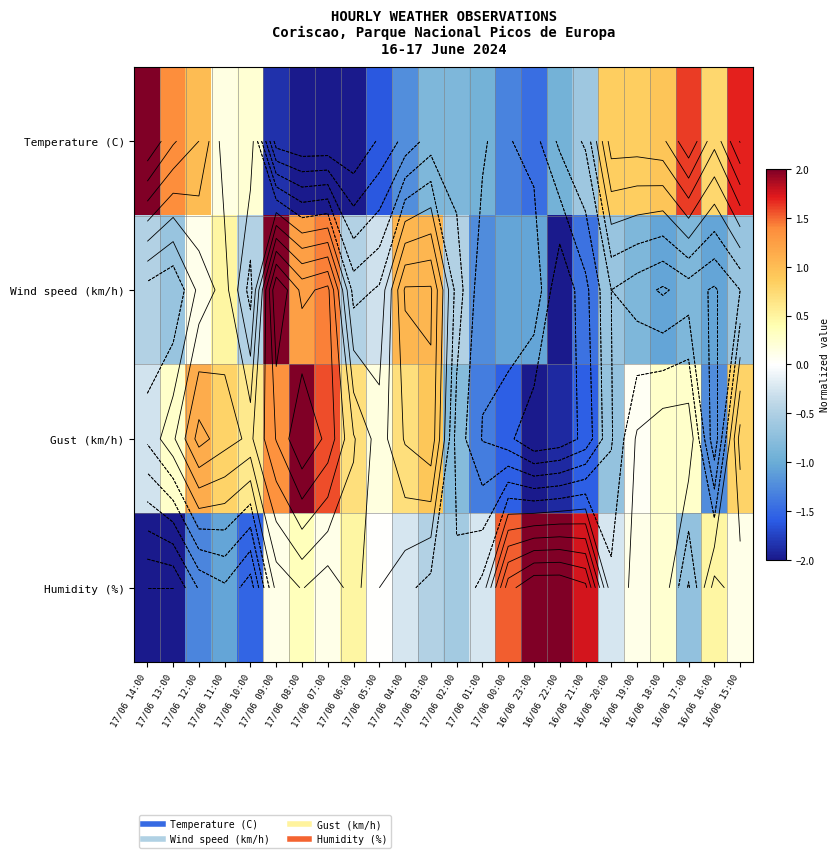

What is the difference between the maximum and minimum values in the Humidity (%) series?

4.0